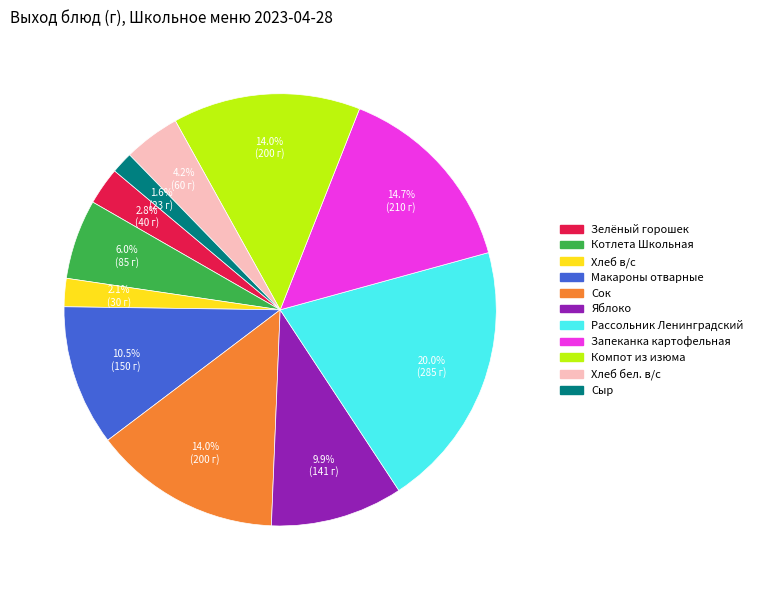

Which category has the biggest portion of the pie?

Рассольник Ленинградский